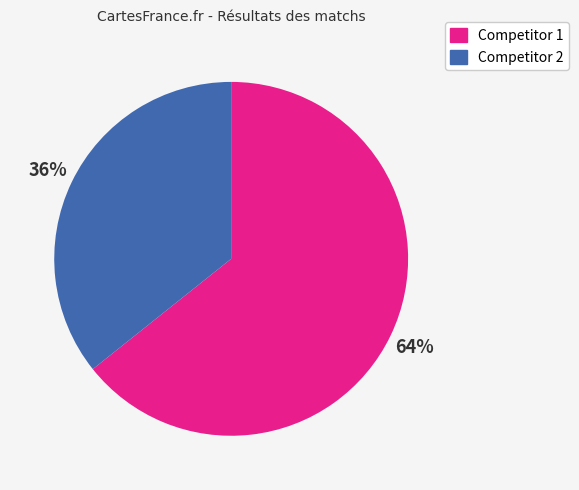

What is the smallest slice in the pie chart?

Competitor 2